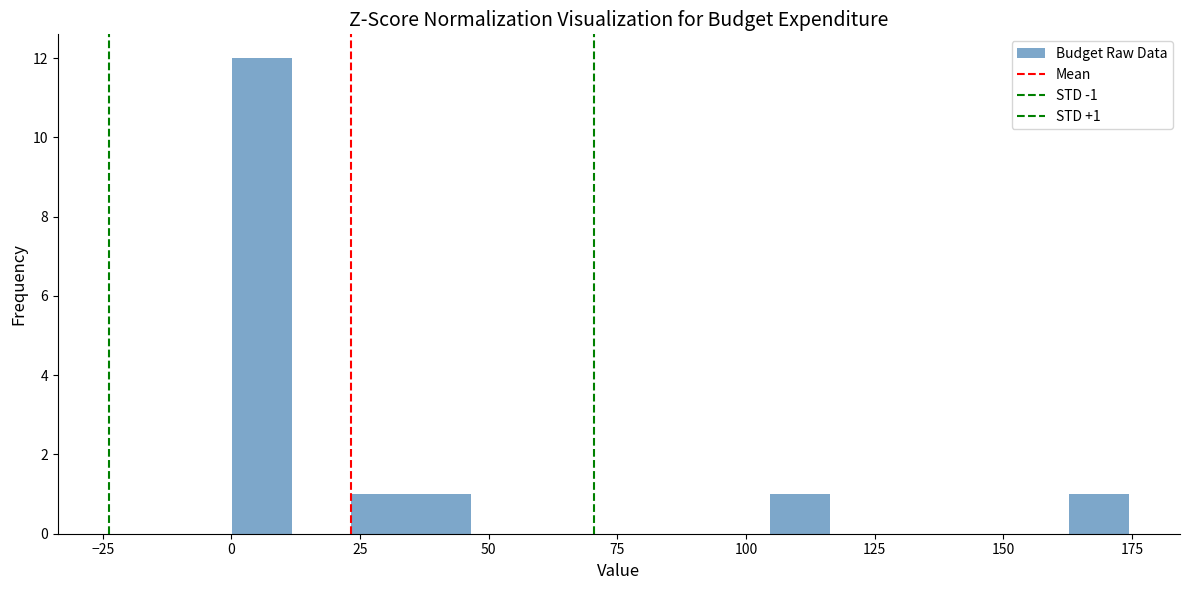

Read against the x-axis, roughly where is the centre of the tallest bar?

5